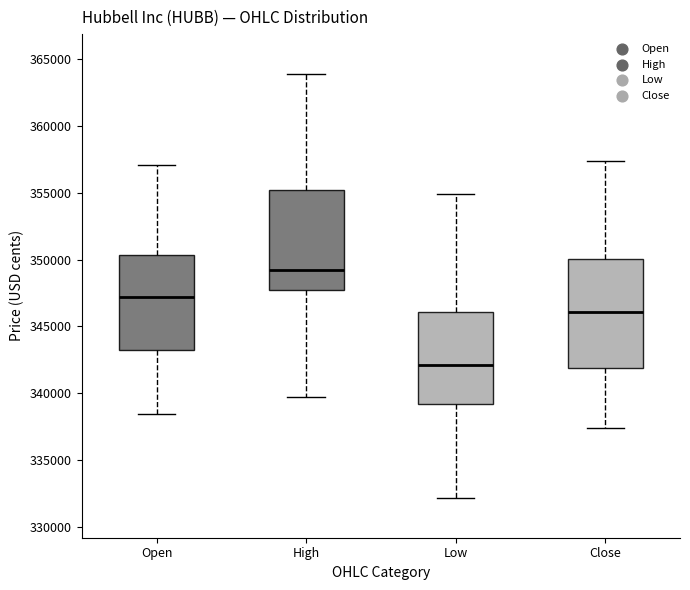

Where does the median line of the box for Open sit on the y-axis? The values are not printed on the chart, so give them approximately, as read against the axis.

347000